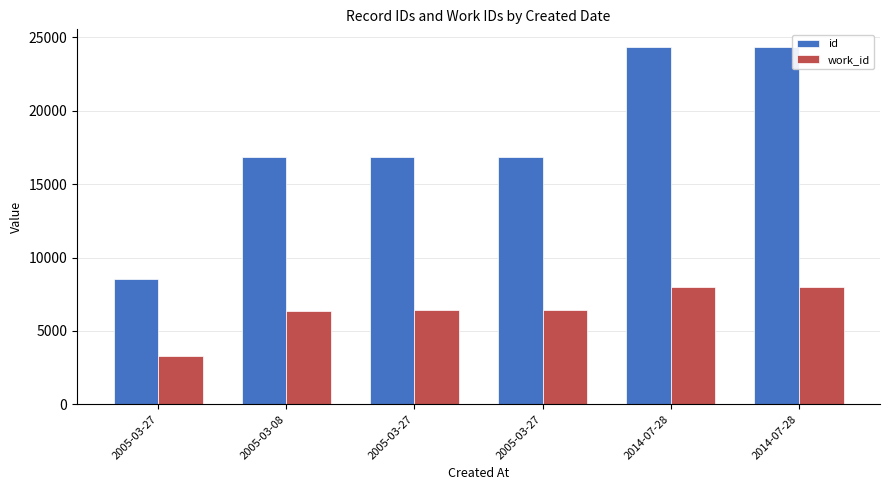

How many values in the work_id series are below 6396?

2